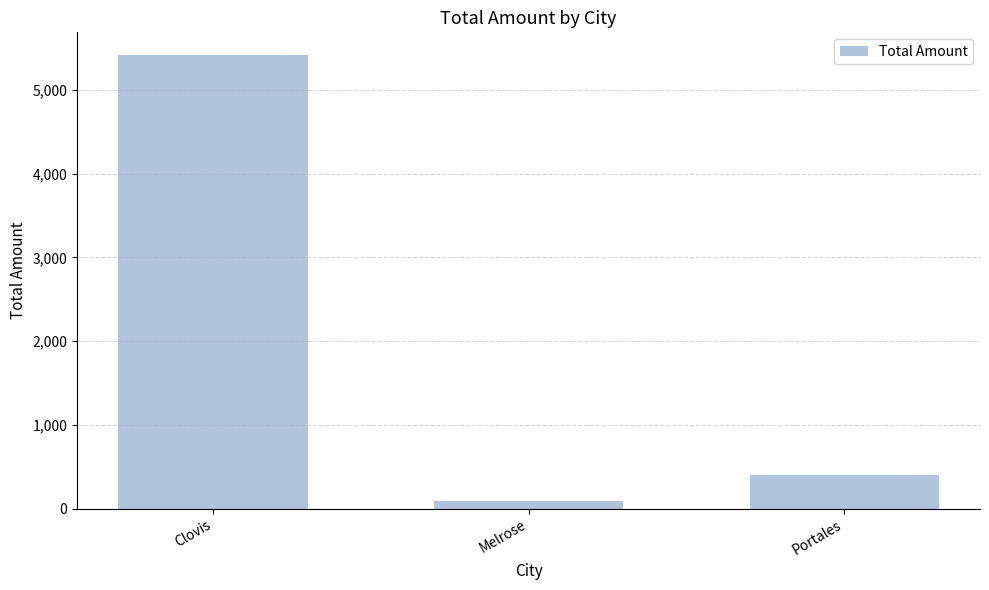

What is the change in value from Melrose to Portales?

+310.0